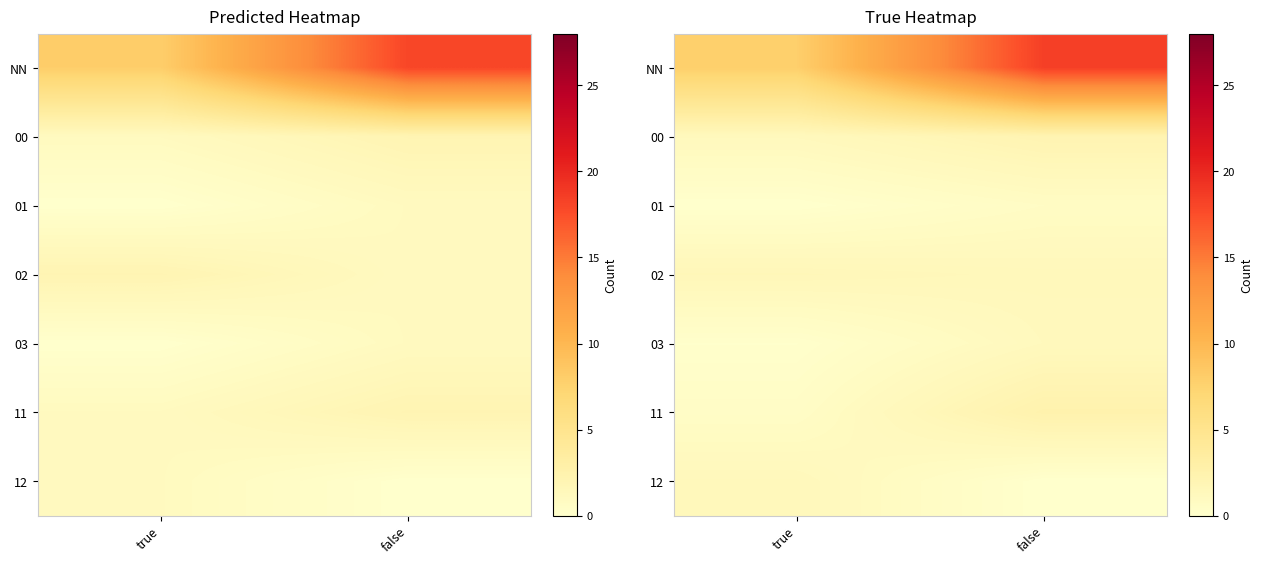

At true, list the series in order from largest to smallest.

NN, 02, 12, 00, 11, 03, 01